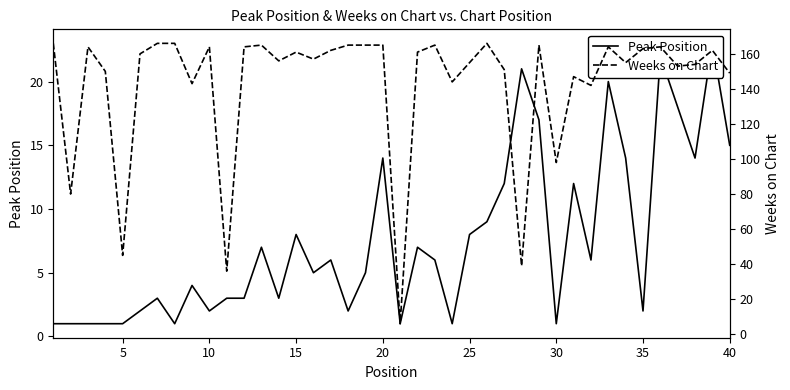

What is the average value of the Weeks on Chart series?

143